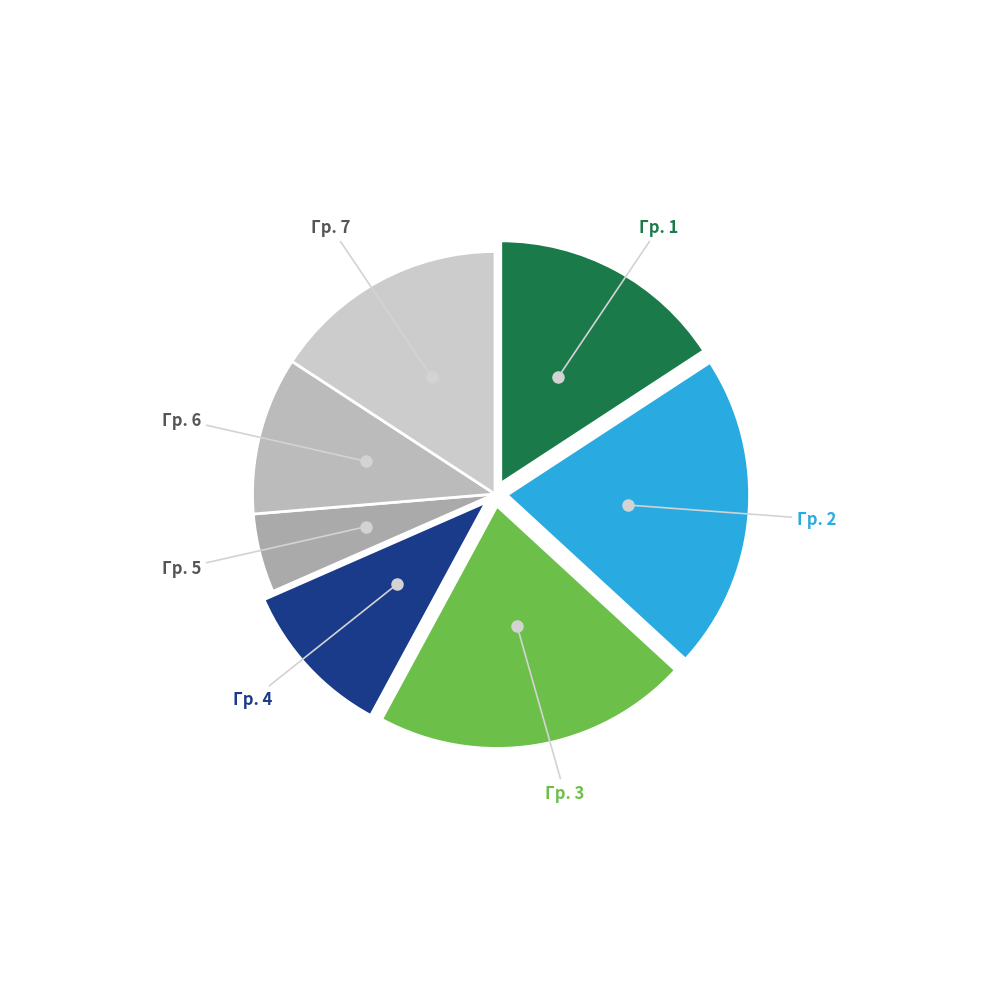

How many segments does this pie chart have?

7